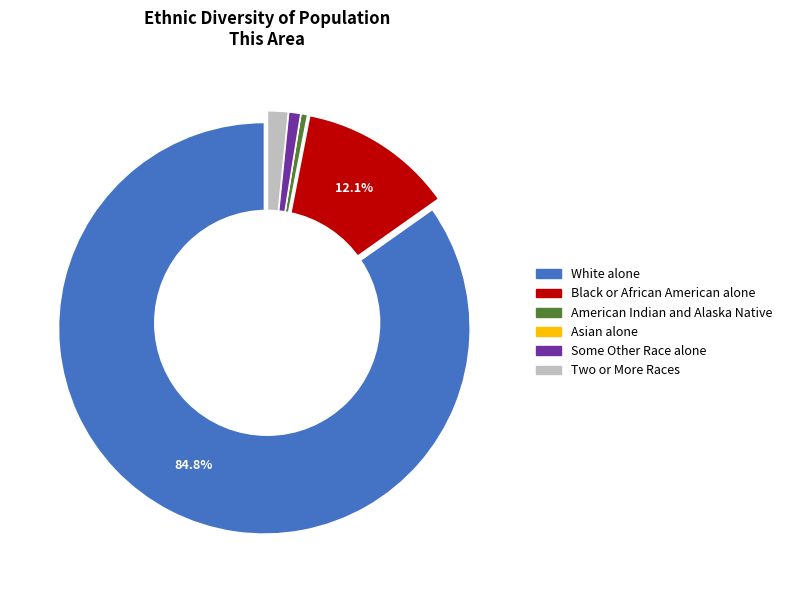

How many segments does this pie chart have?

6